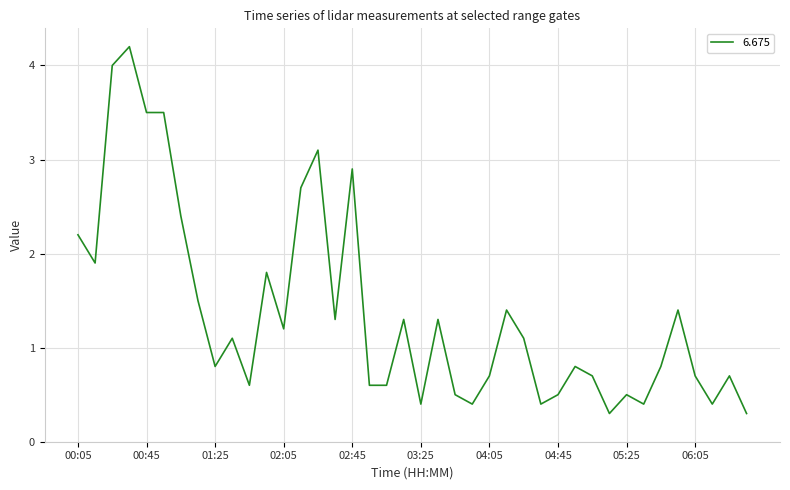

What is the greatest value displayed?

4.2